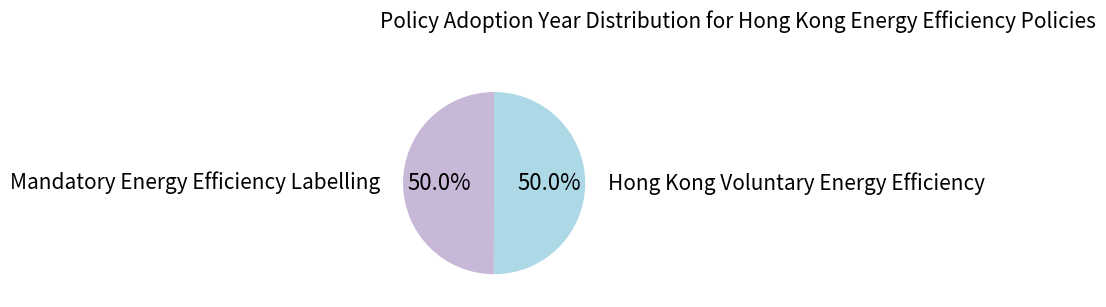

Count the number of slices in the pie.

2